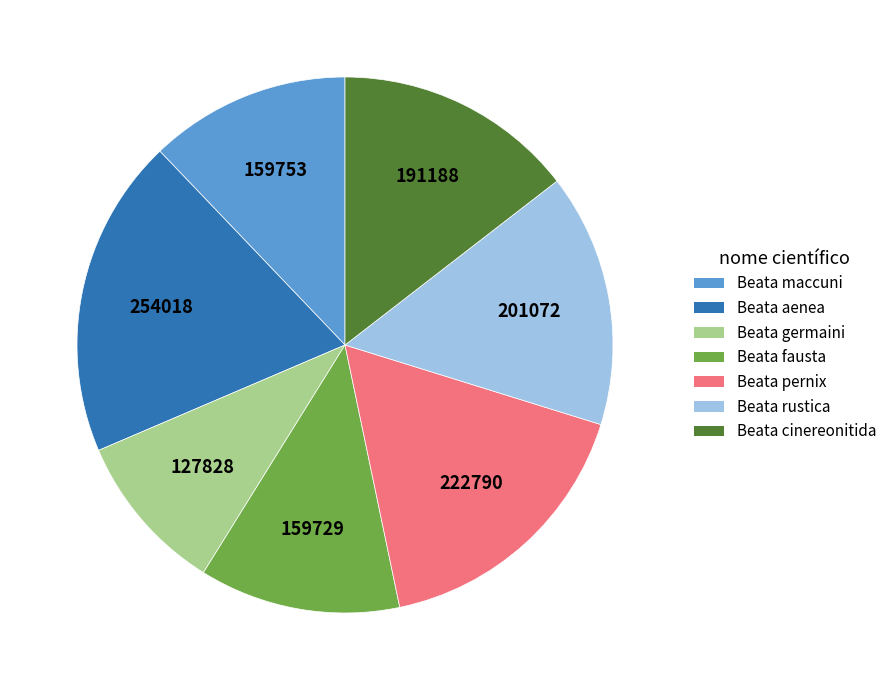

Is there any slice that represents more than half of the pie?

No